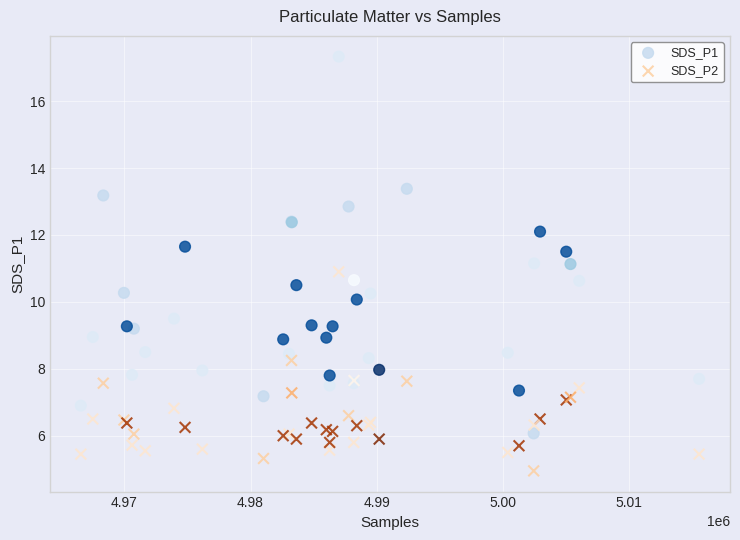

What is the X range (max minus min) for the scatter plot?

49032.0